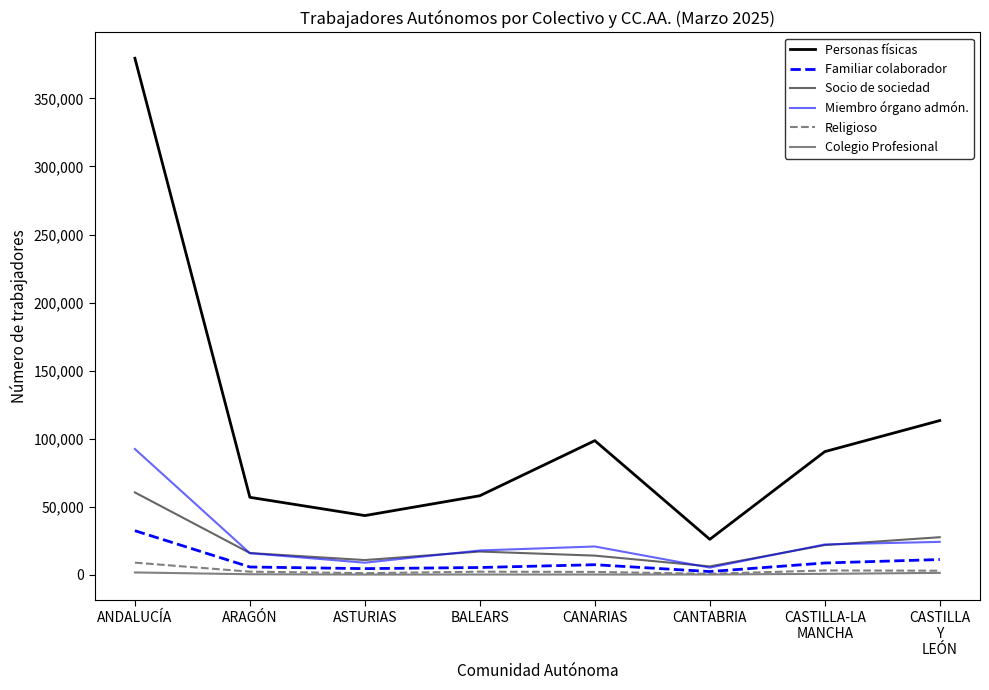

True or false: Personas físicas and Colegio Profesional intersect in this chart.

False